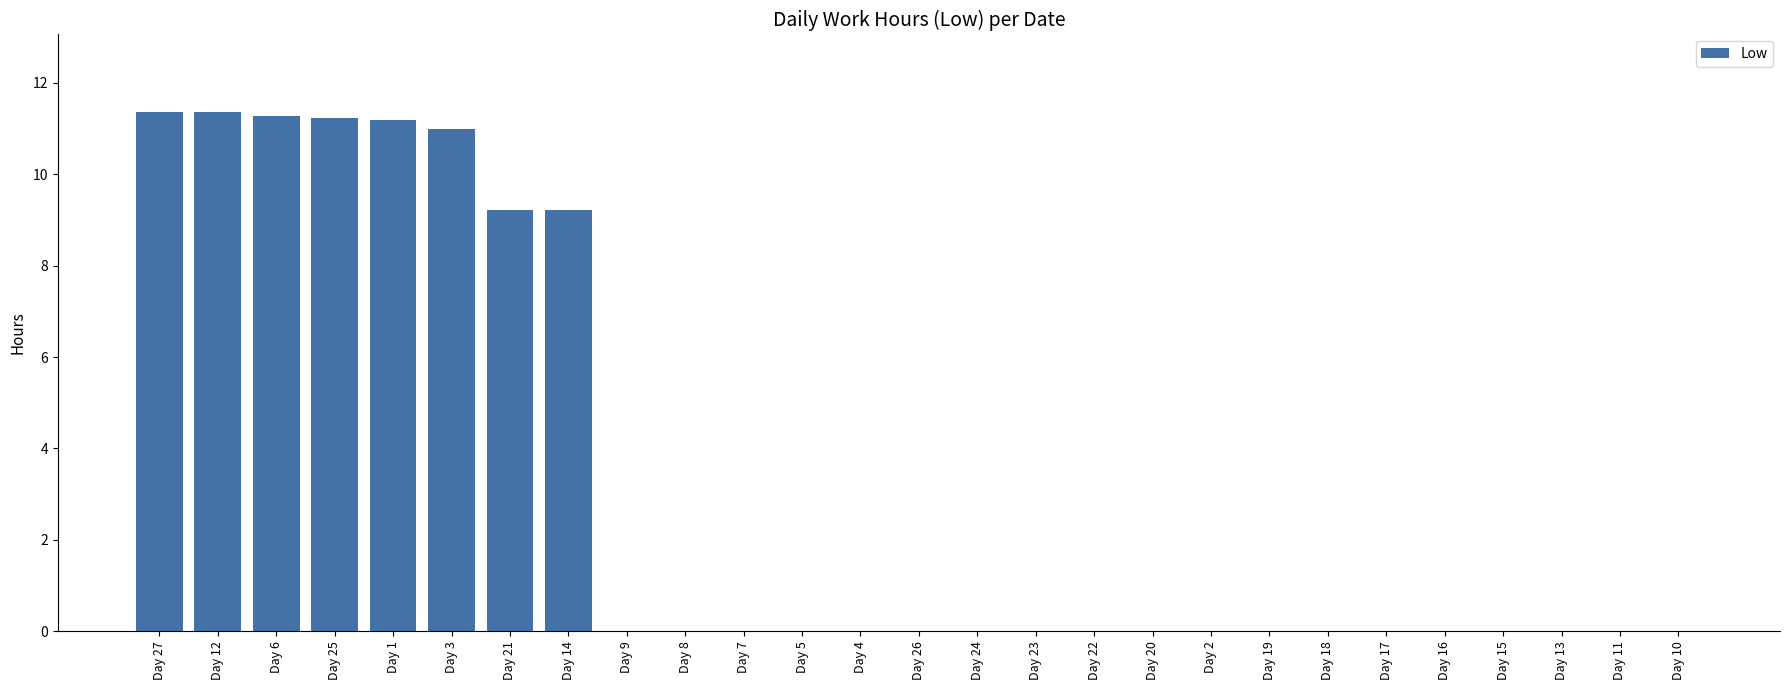

Which has a higher value, Day 26 or Day 25?

Day 25